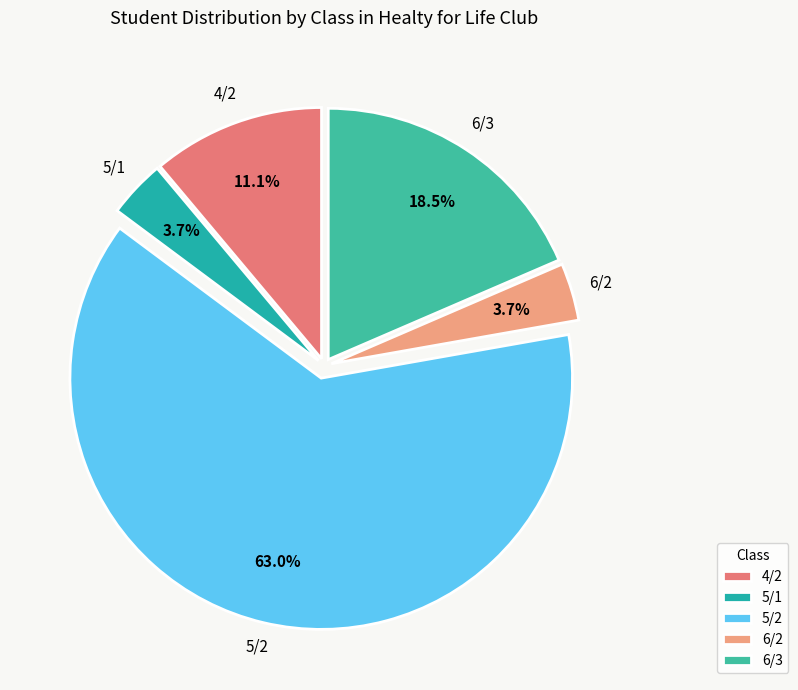

Which slice represents more than half of the pie?

5/2